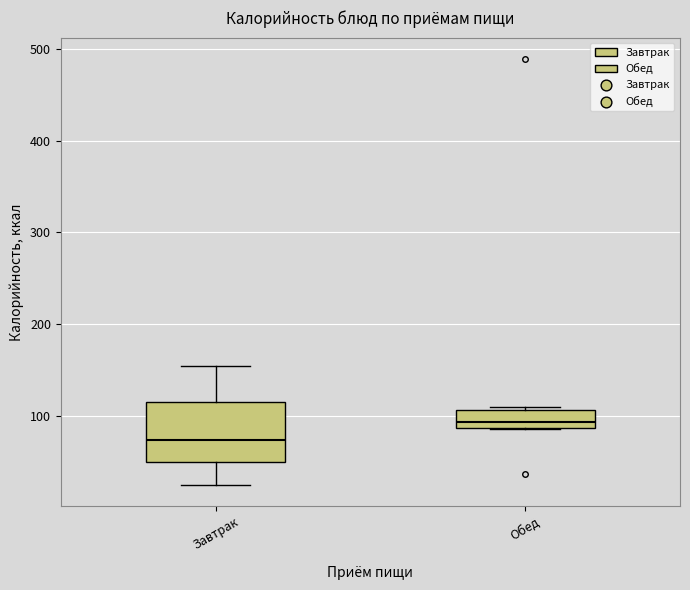

Where is the upper edge of the box for Обед on the y-axis? The values are not printed on the chart, so give them approximately, as read against the axis.

110